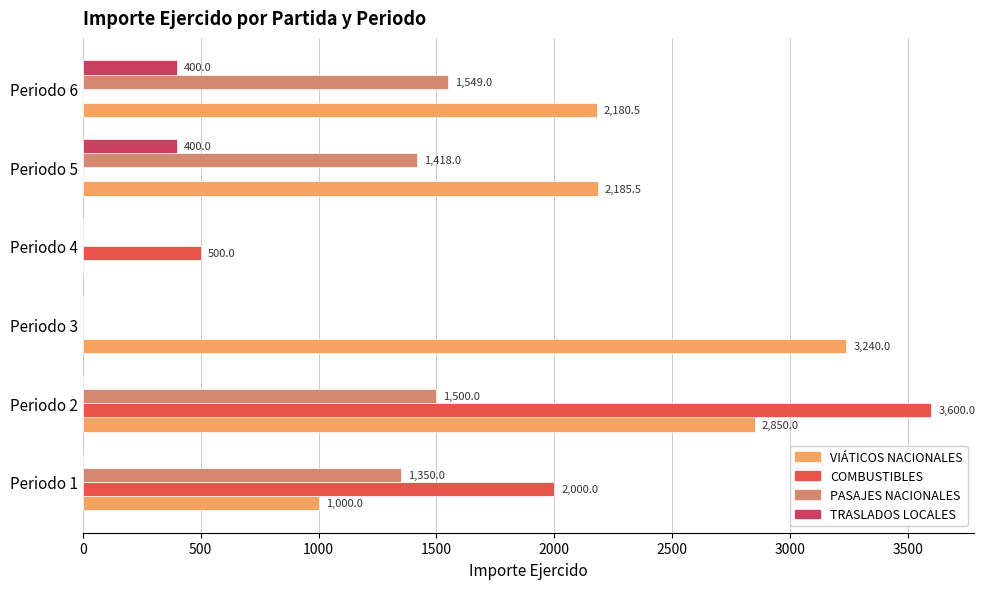

How many positive values does the TRASLADOS LOCALES series have?

2